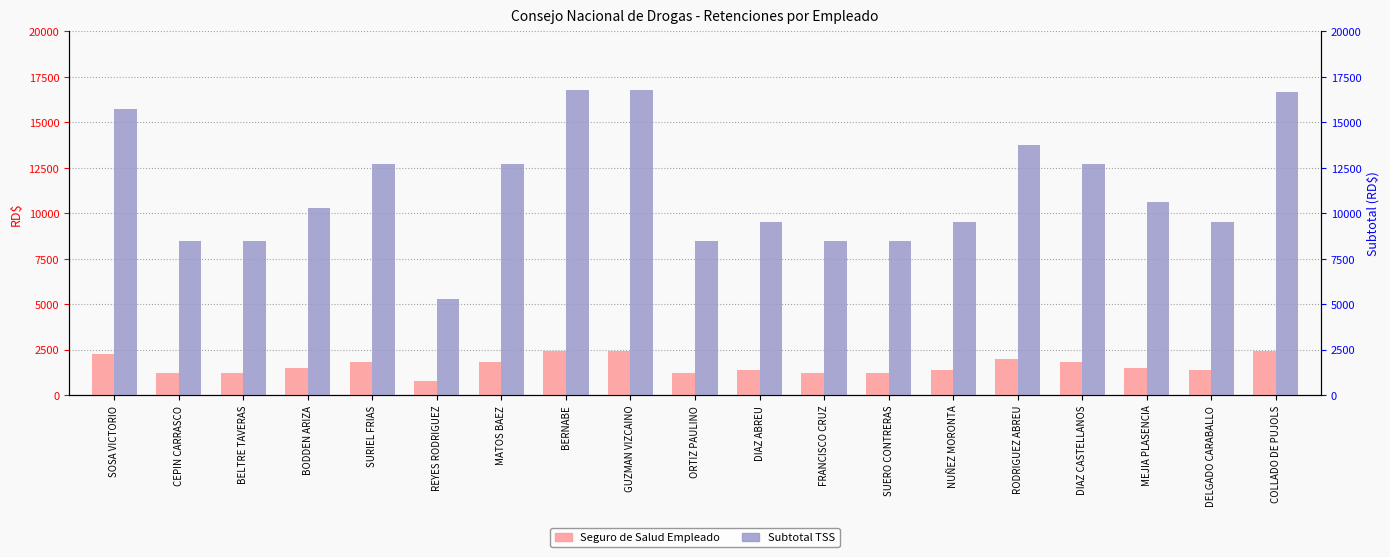

At which label is Subtotal TSS closest to 11047?

MEJIA PLASENCIA